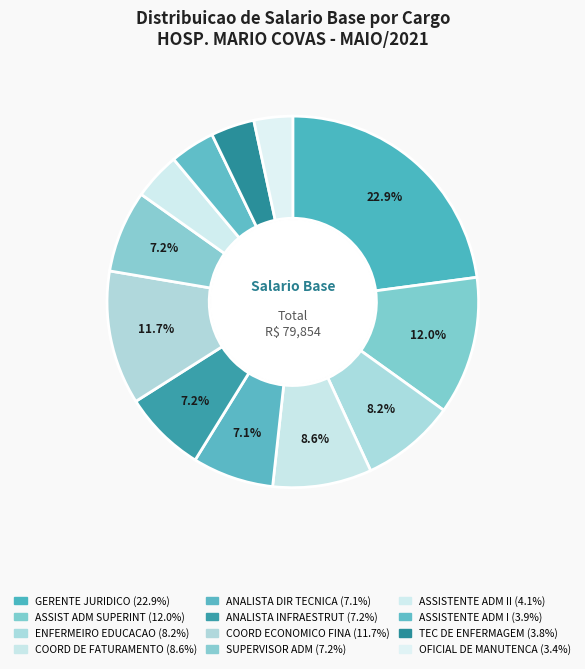

Count the number of slices in the pie.

12